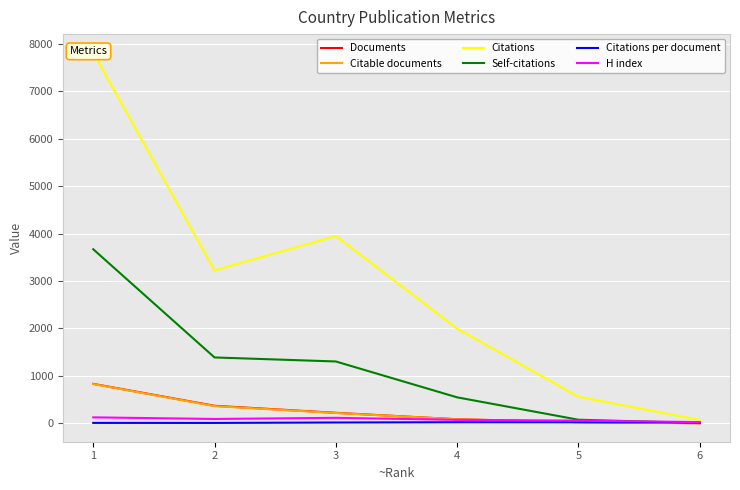

What is the value of the Self-citations point at the 1st from the left?

3670.0